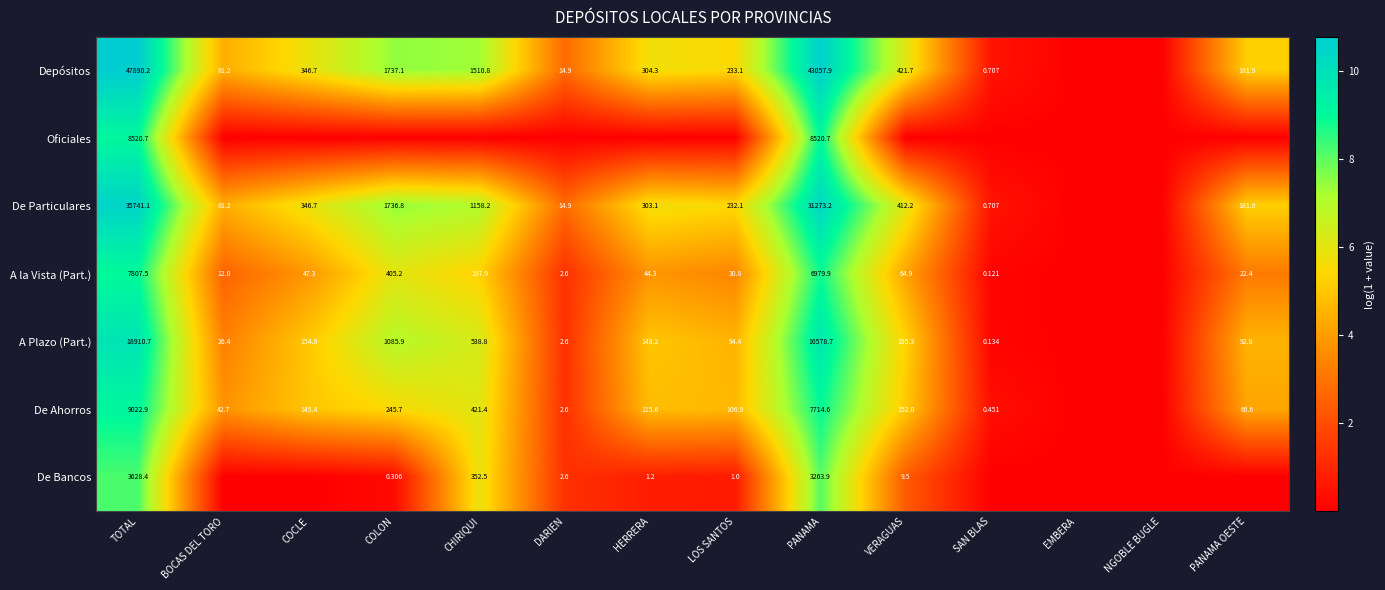

Is the value of A la Vista (Part.) at HERRERA greater than the value of Depósitos at TOTAL?

No